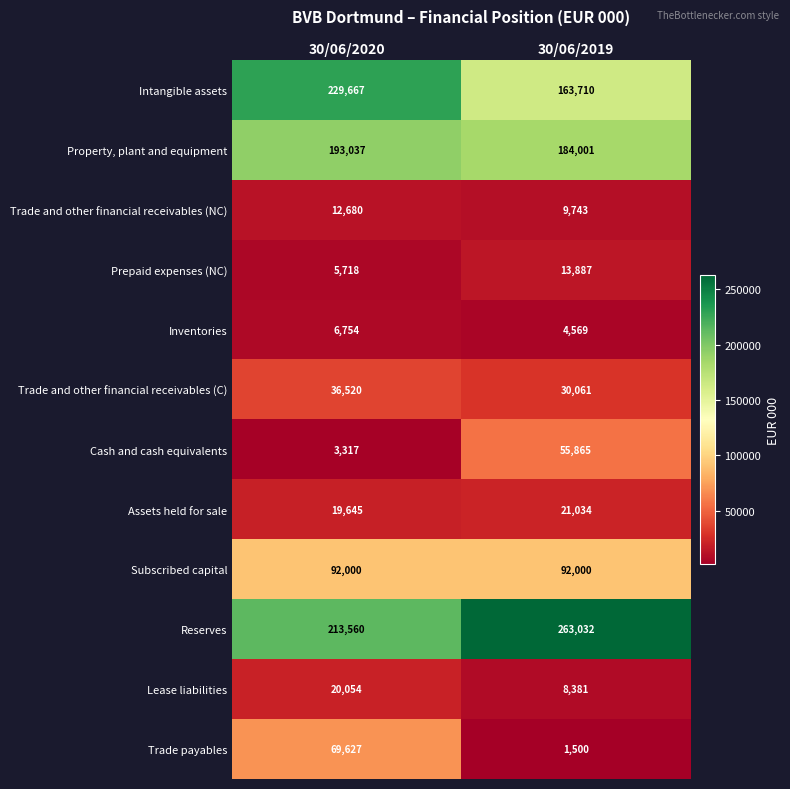

At which category is the sum across all series the highest?

30/06/2020